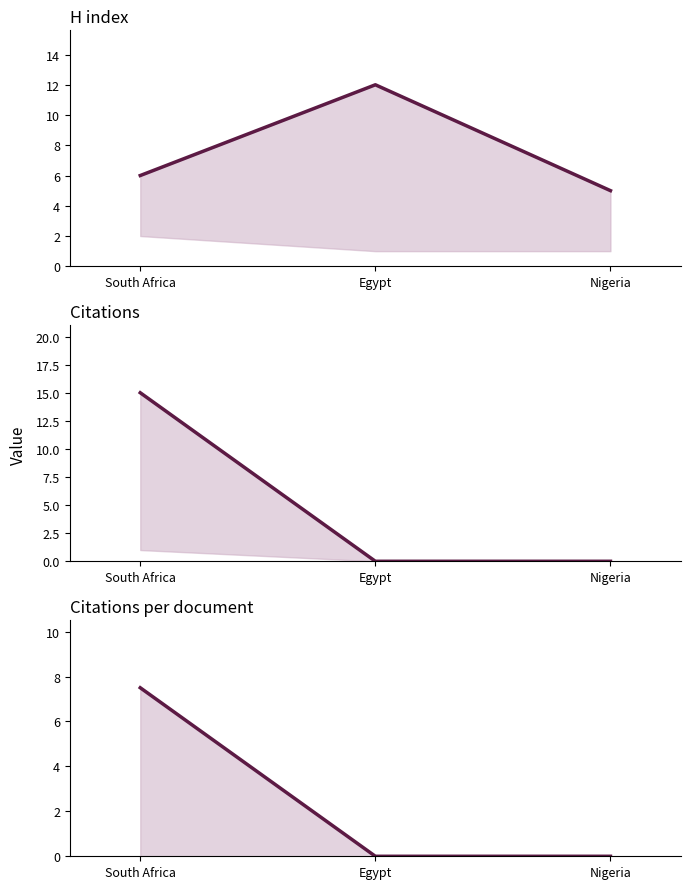

Reading right to left, transcribe all the data shown in this chart.

H index: Nigeria=5.0	Egypt=12.0	South Africa=6.0
Citations: Nigeria=0.0	Egypt=0.0	South Africa=15.0
Citations per document: Nigeria=0.0	Egypt=0.0	South Africa=7.5